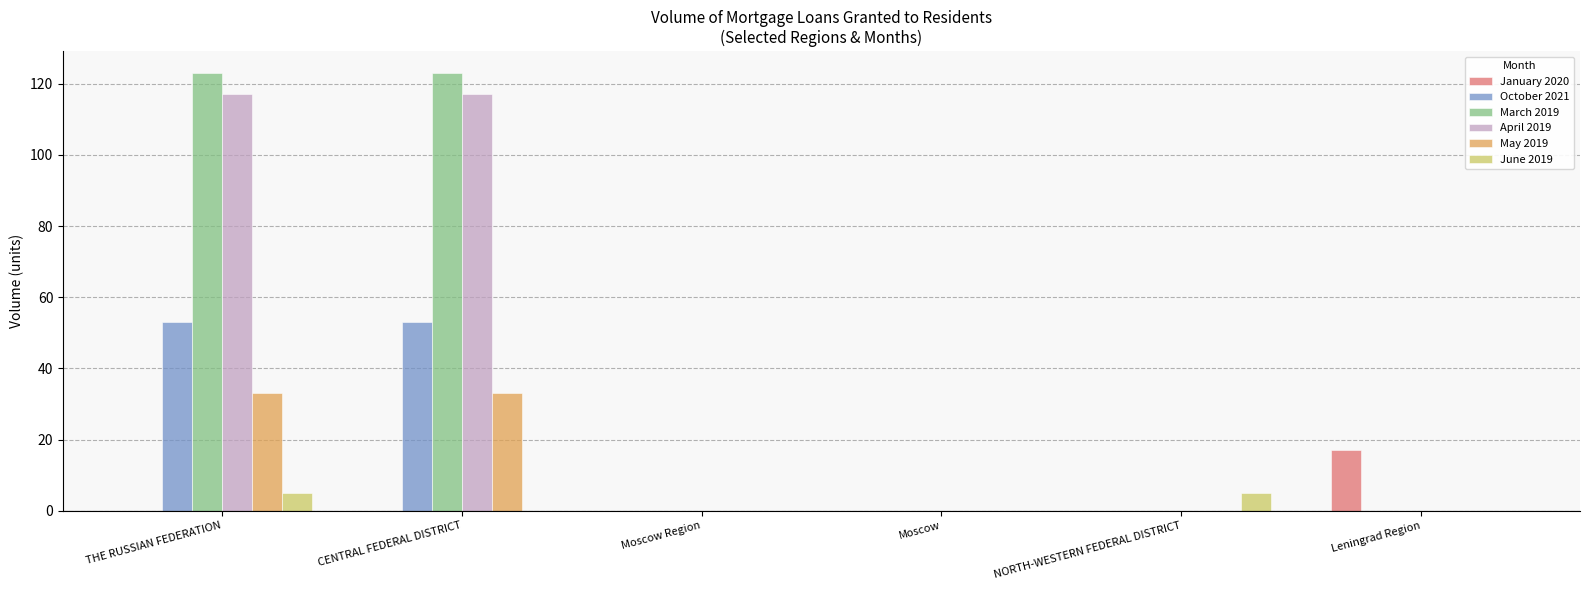

What is the sum of all January 2020 values?

17